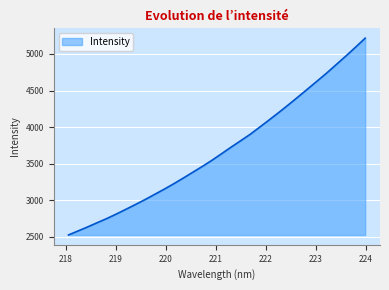

What is the smallest value displayed?

2523.8